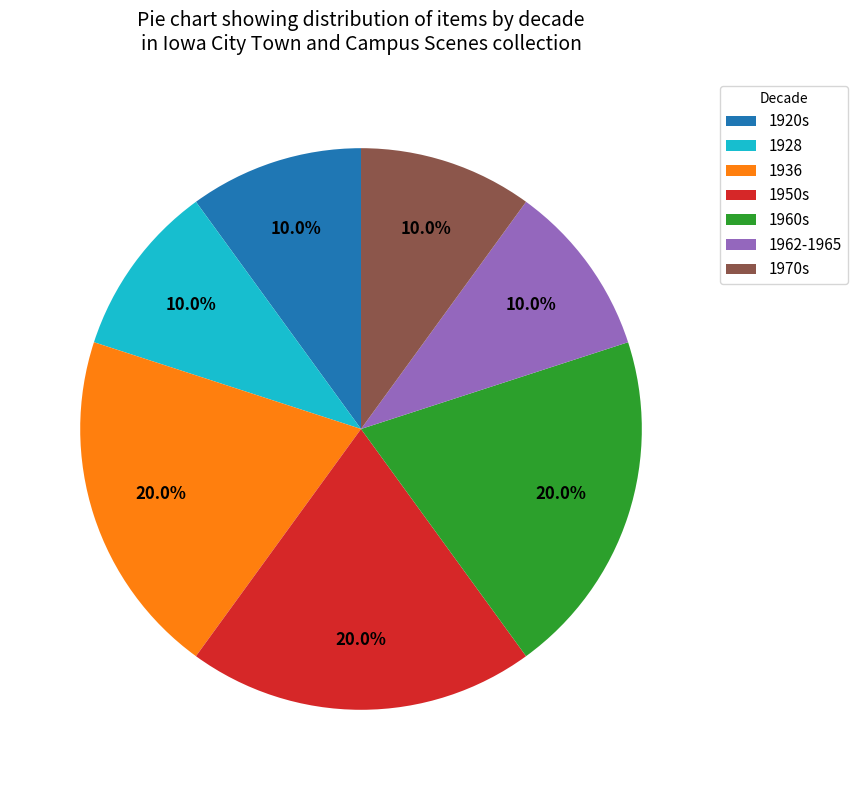

Does any single category account for the majority?

No